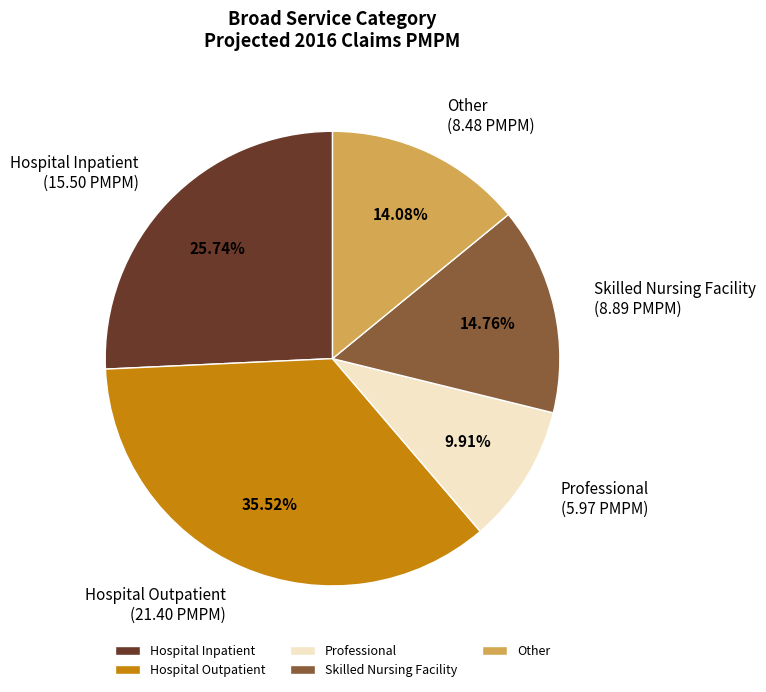

Does Skilled Nursing Facility account for over 50% of the chart?

No